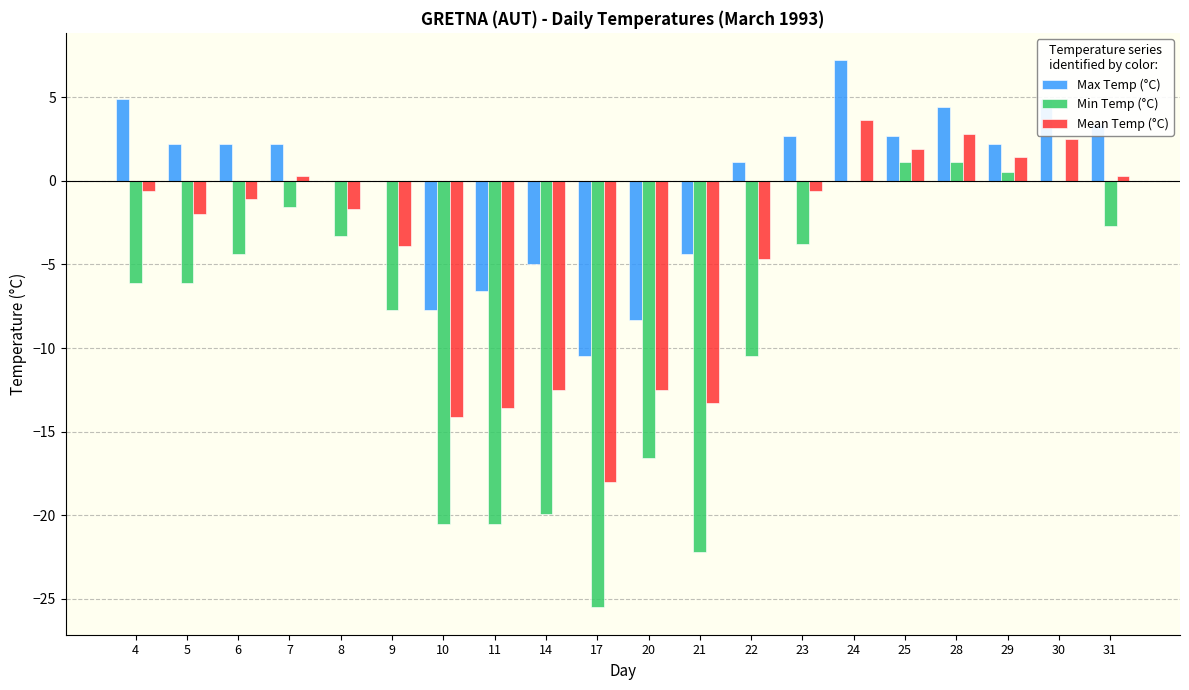

Is the value of Max Temp (°C) at 5 greater than the value of Min Temp (°C) at 23?

Yes